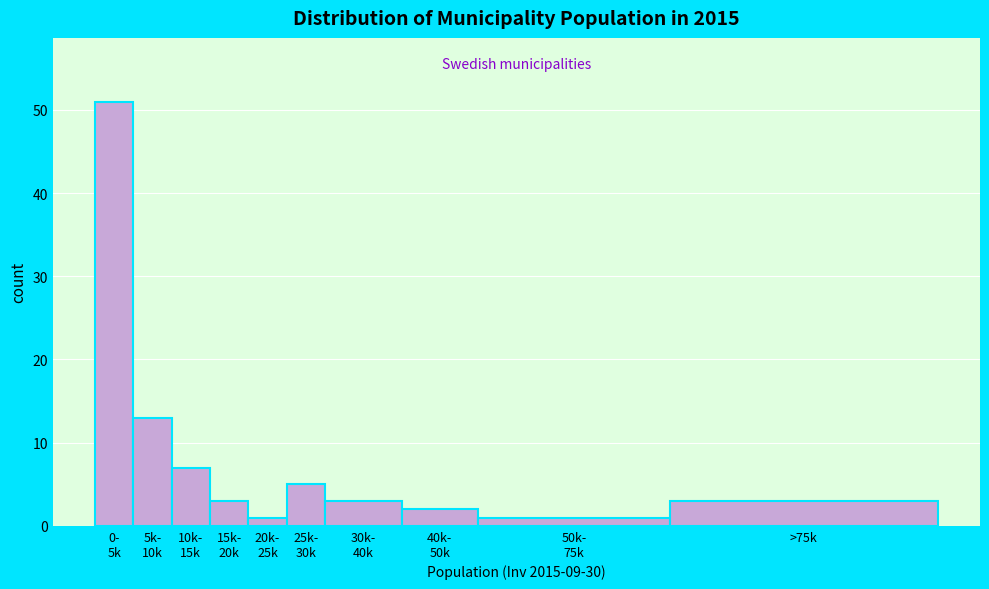

Reading right to left, extract all data points from this chart.

3	1	2	3	5	1	3	7	13	51